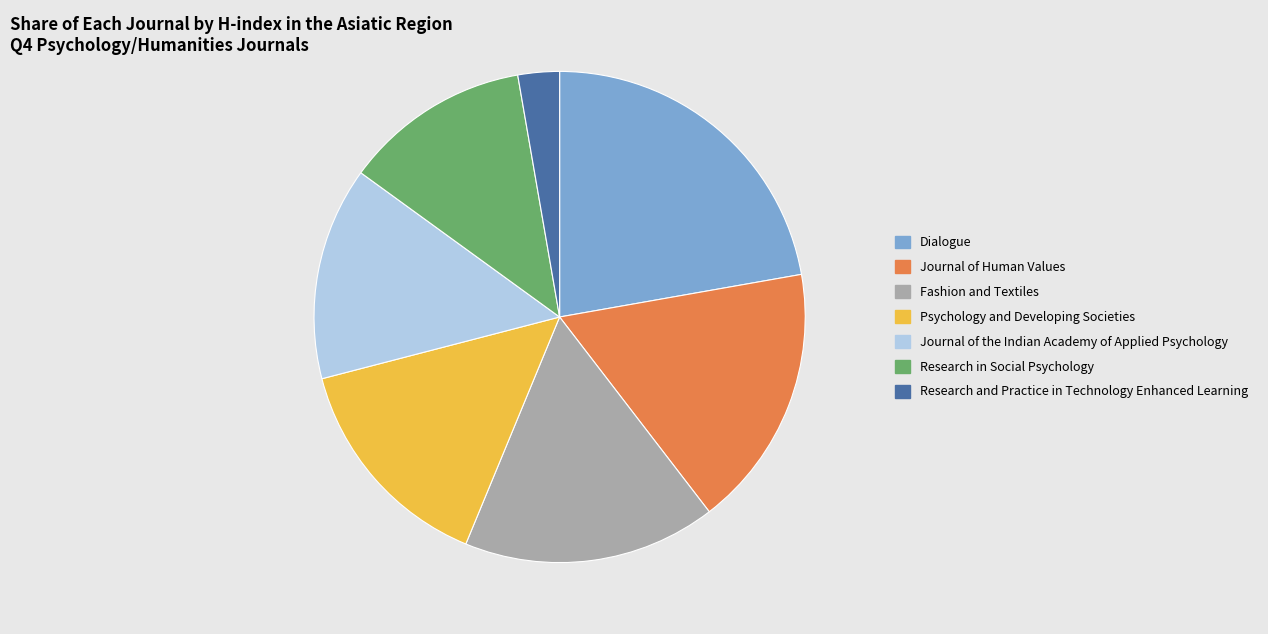

Which slice is the smallest?

Research and Practice in Technology Enhanced Learning